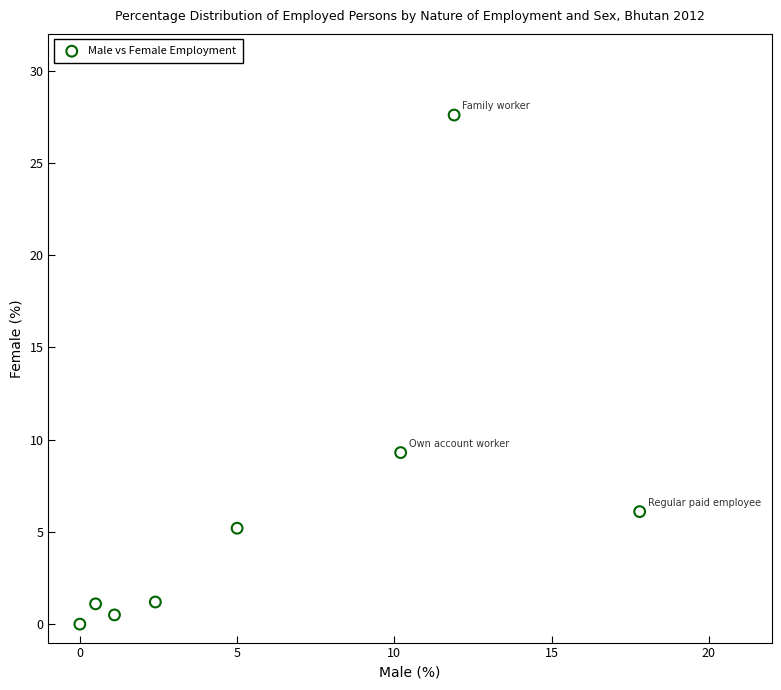

What is the range of Y values (max minus min)?

27.6